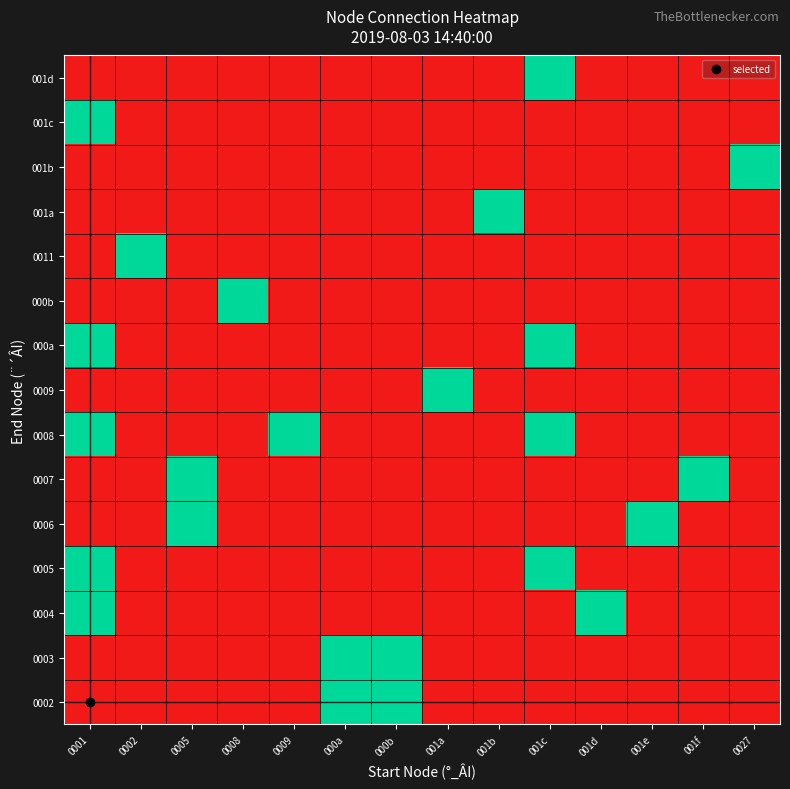

At which category is the sum across all series the highest?

0001